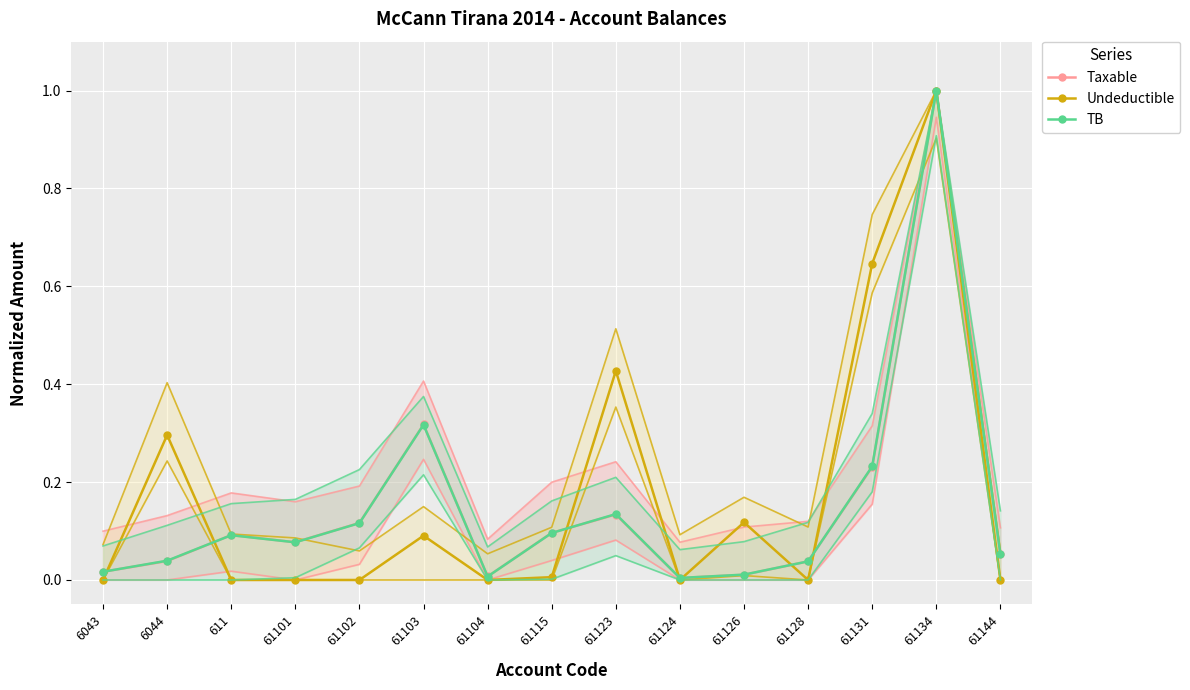

Reading right to left, what are all the values shown in this chart?

Taxable: 61144=0.1	61134=1.0	61131=0.2	61128=0.0	61126=0.0	61124=0.0	61123=0.1	61115=0.1	61104=0.0	61103=0.3	61102=0.1	61101=0.1	611=0.1	6044=0.0	6043=0.0
Undeductible: 61144=0.0	61134=1.0	61131=0.6	61128=0.0	61126=0.1	61124=0.0	61123=0.4	61115=0.0	61104=0.0	61103=0.1	61102=0.0	61101=0.0	611=0.0	6044=0.3	6043=0.0
TB: 61144=0.1	61134=1.0	61131=0.2	61128=0.0	61126=0.0	61124=0.0	61123=0.1	61115=0.1	61104=0.0	61103=0.3	61102=0.1	61101=0.1	611=0.1	6044=0.0	6043=0.0